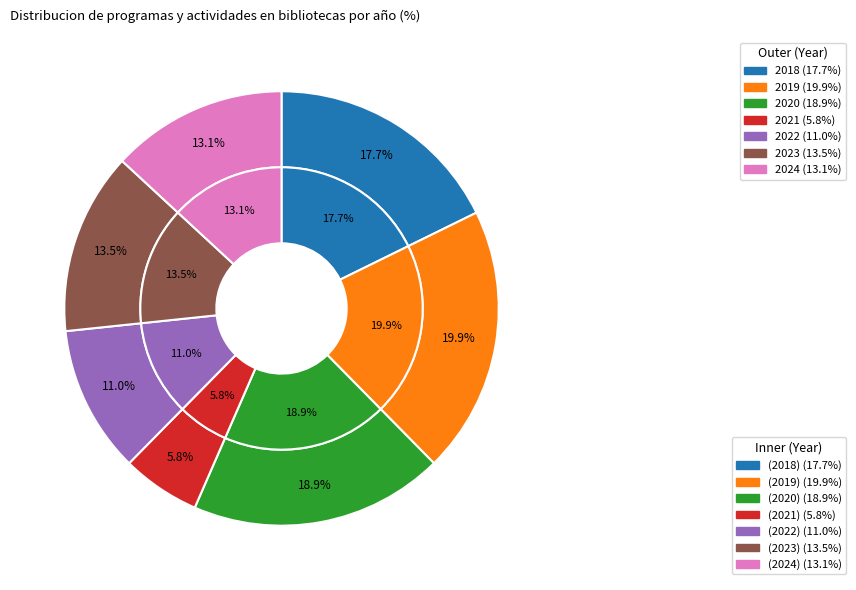

Does 2019 represent more than half of the total?

No